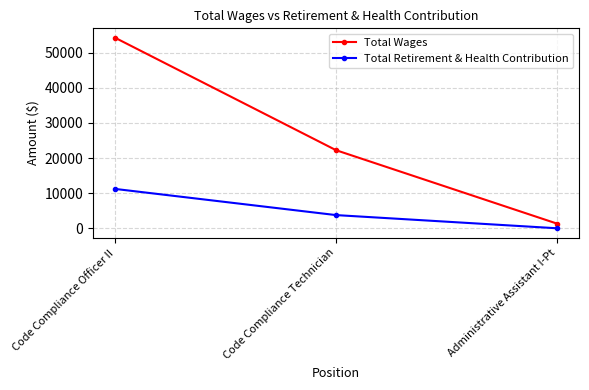

What value does the Total Retirement & Health Contribution series have at Code Compliance Technician, to the nearest 100?

3800